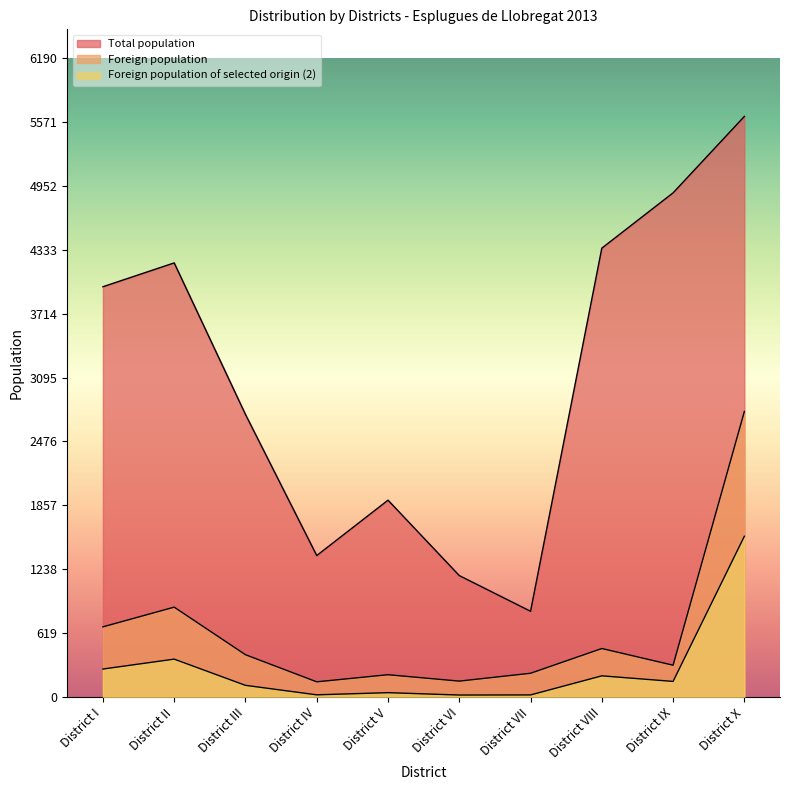

Reading left to right, extract all data points from this chart.

Foreign population: 679	870	409	146	215	153	229	469	307	2767
Foreign population of selected origin (2): 270	366	112	20	41	18	19	204	150	1557
Total population: 3976	4207	2738	1370	1907	1176	830	4350	4886	5627